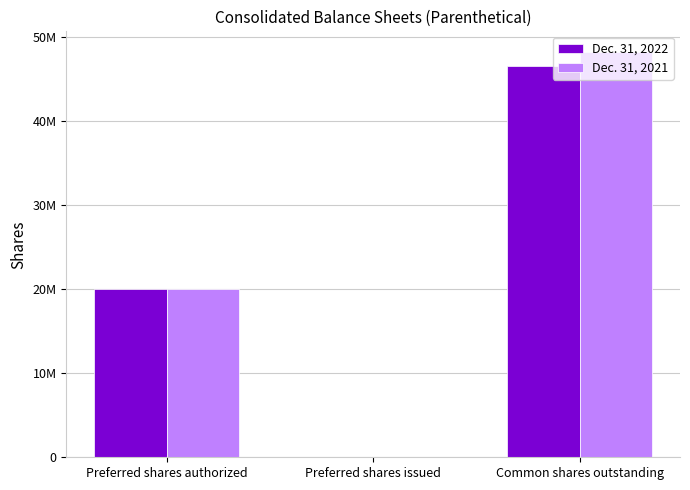

Reading left to right, transcribe all the data shown in this chart.

Dec. 31, 2022: 20000000	0	46528907
Dec. 31, 2021: 20000000	0	48206156